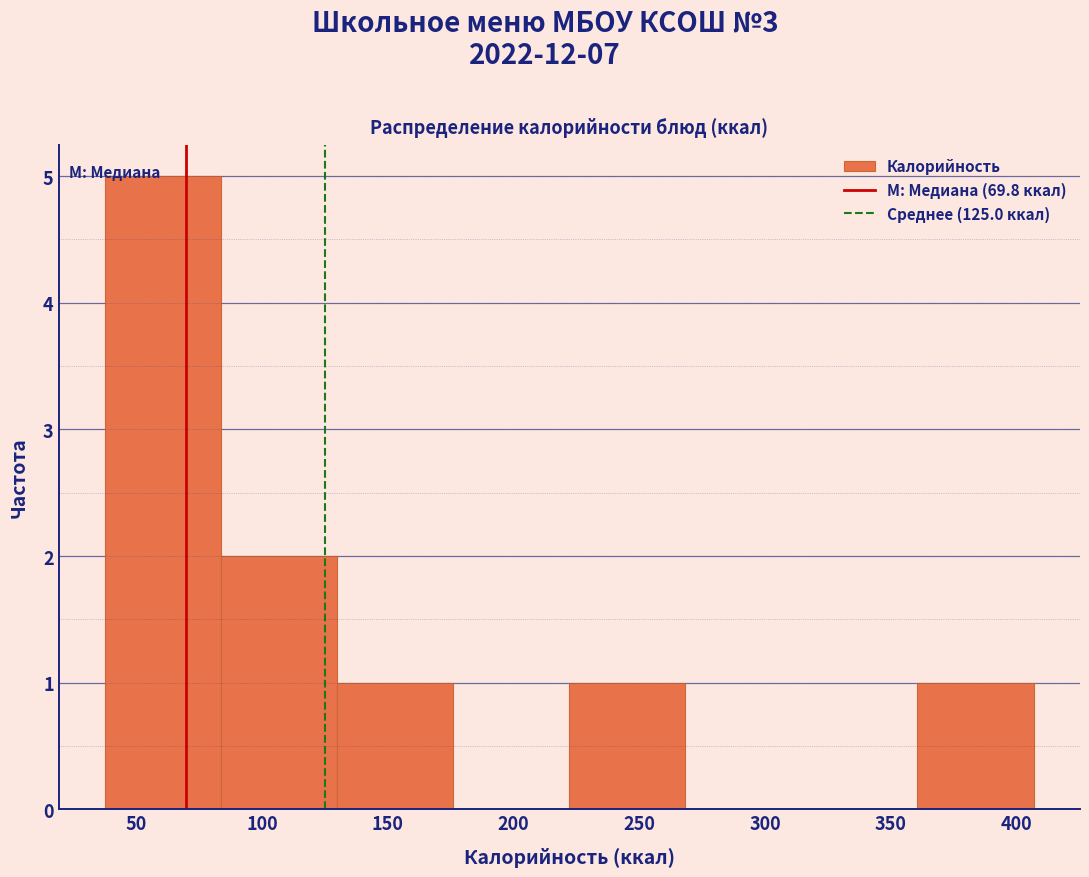

What is the height of the bar covering 35 to 85 on the x-axis? Neither the bar edges nor the heights are printed on the chart, so give them approximately, as read against the axes.

5